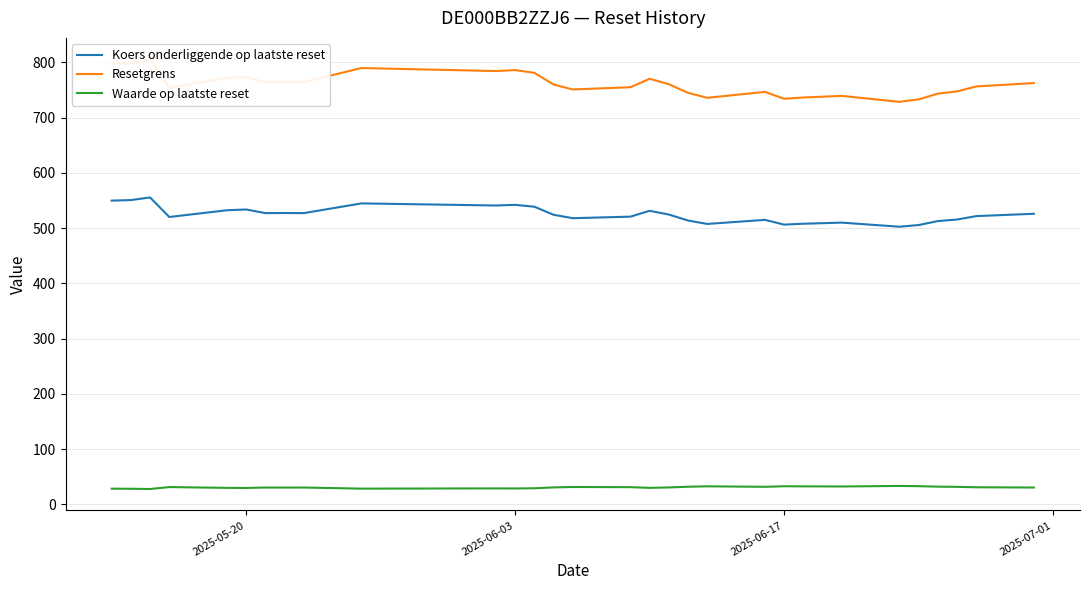

How many lines are shown in the chart?

3